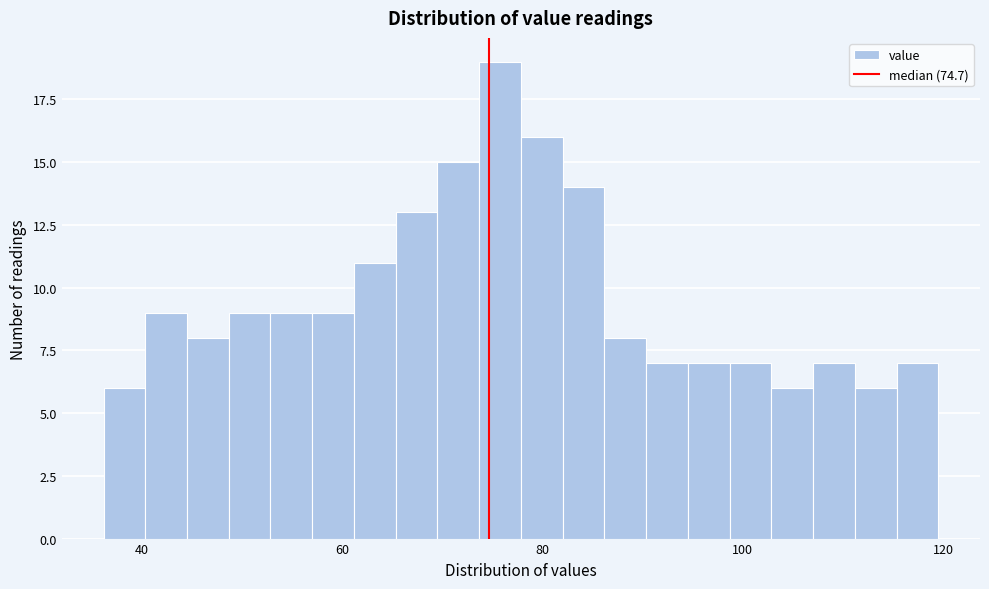

Read against the x-axis, roughly where is the centre of the tallest bar?

76